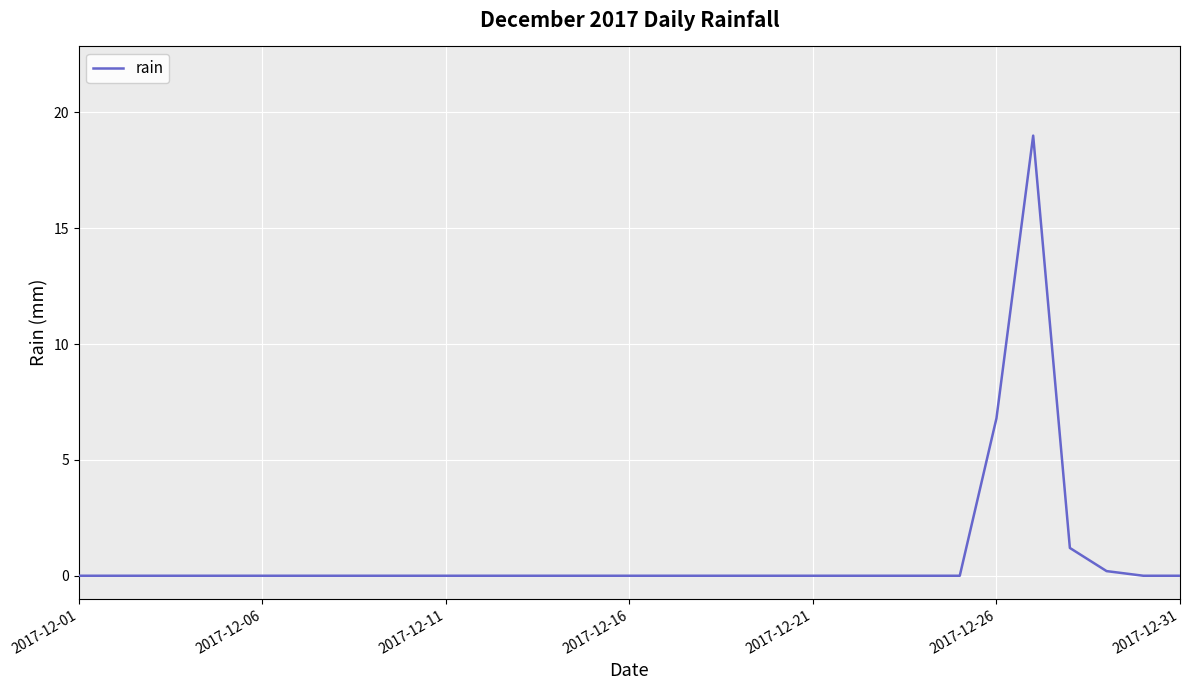

Reading left to right, list all the values displayed in this chart.

0.0	0.0	0.0	0.0	0.0	0.0	0.0	0.0	0.0	0.0	0.0	0.0	0.0	0.0	0.0	0.0	0.0	0.0	0.0	0.0	0.0	0.0	0.0	0.0	0.0	6.8	19.0	1.2	0.2	0.0	0.0